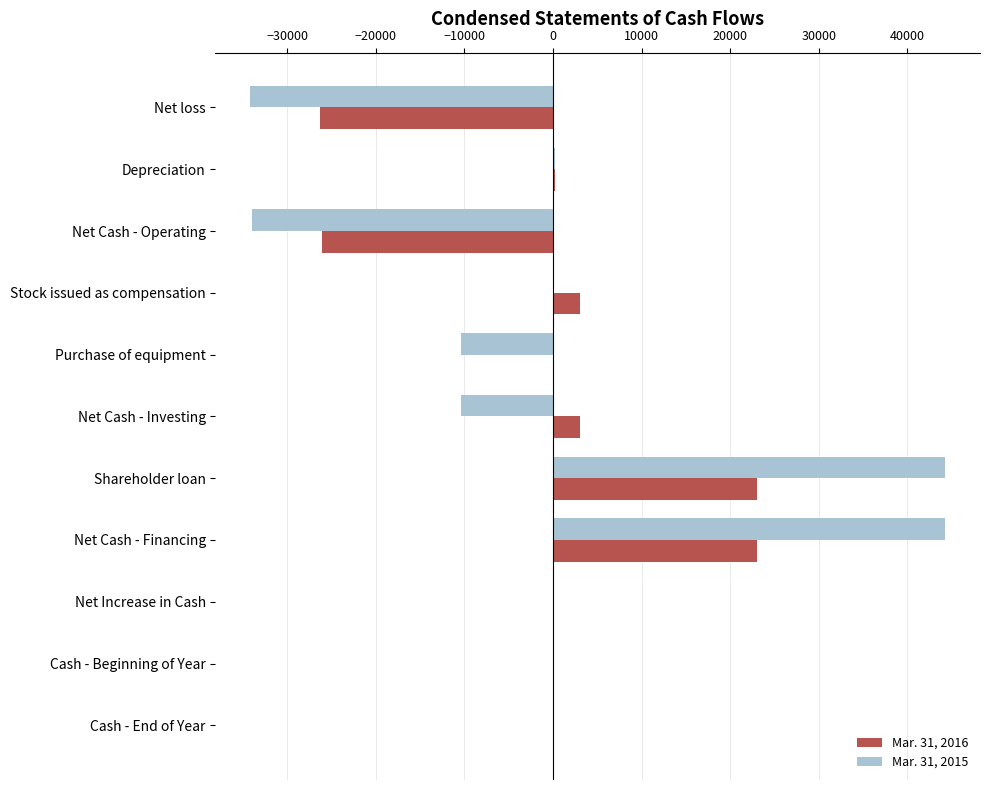

What is the maximum value shown in the chart?

44265